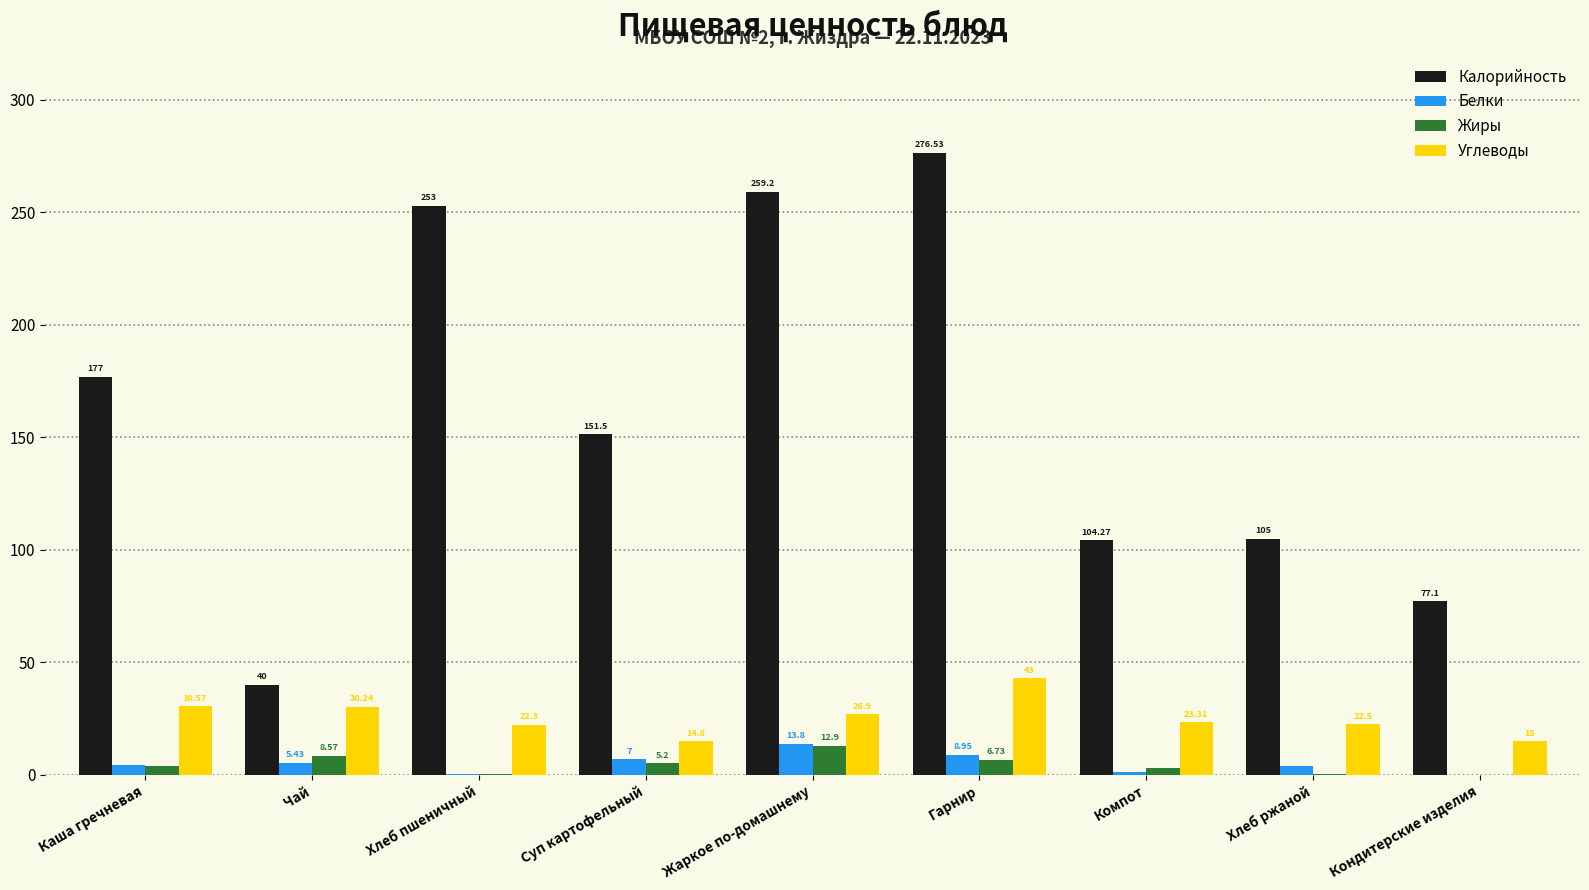

At which category is the sum across all series the highest?

Гарнир